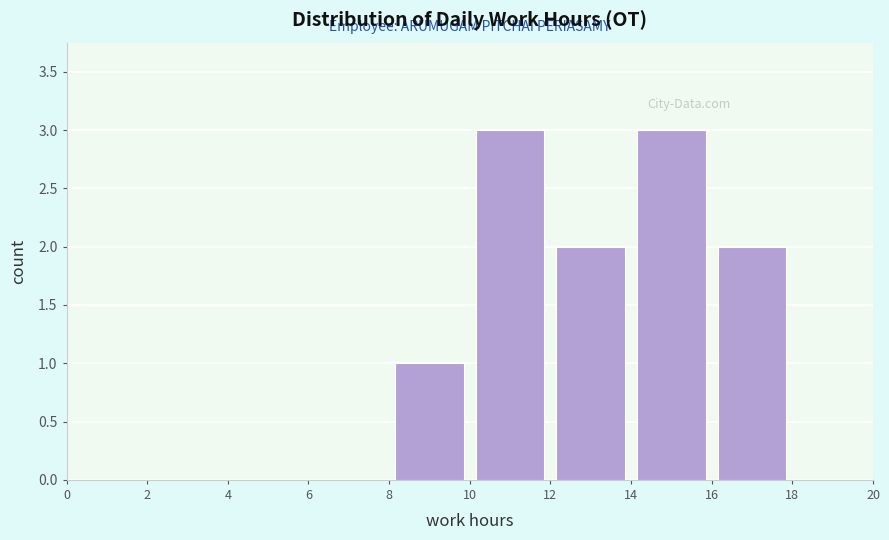

Reading left to right, transcribe this chart: for each bar, give the range it covers on the x-axis and its height. The values are not printed on the chart, so give them approximately, as read against the axis.

0 to 2: 0
2 to 4: 0
4 to 6: 0
6 to 8: 0
8 to 10: 1
10 to 12: 3
12 to 14: 2
14 to 16: 3
16 to 18: 2
18 to 20: 0